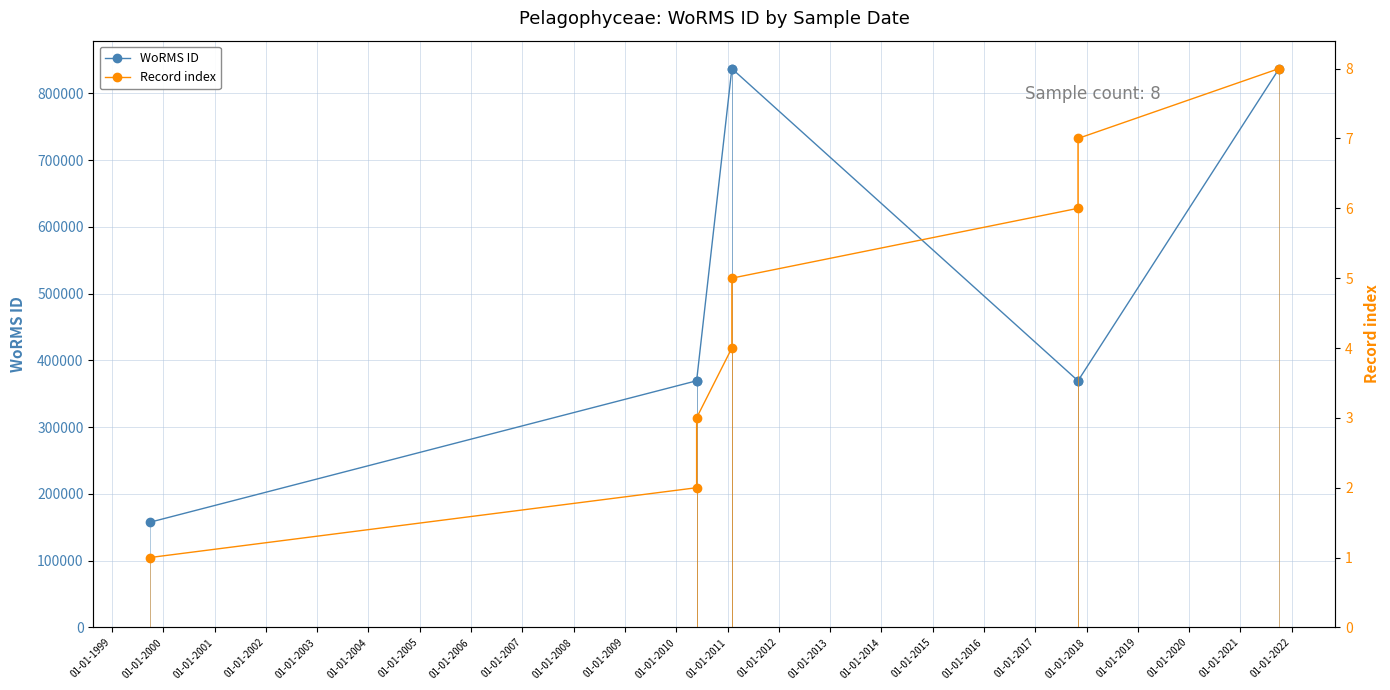

Rank the series by their average value, from highest to lowest.

WoRMS ID, Record index